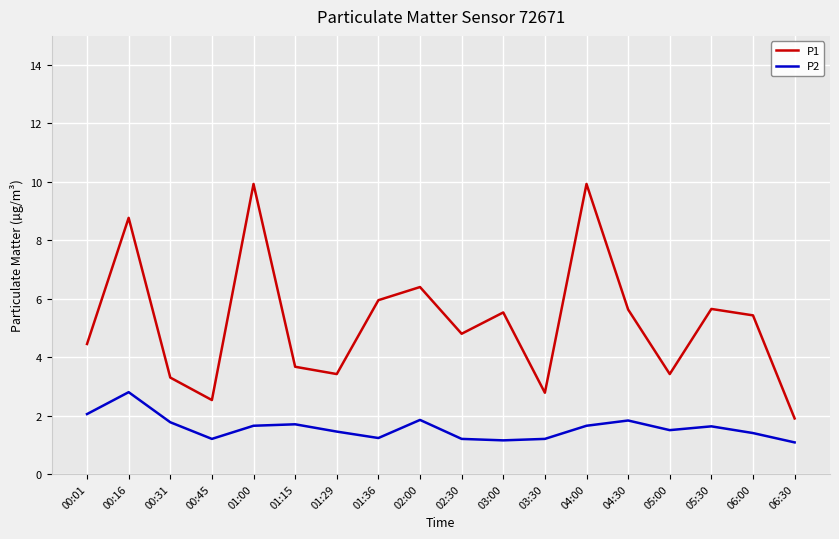

Which category has the lowest value in the P1 series?

06:30